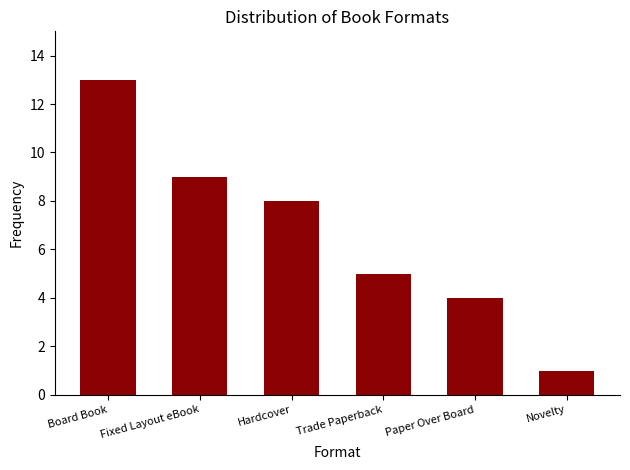

What is the difference between the second highest and second lowest values?

5